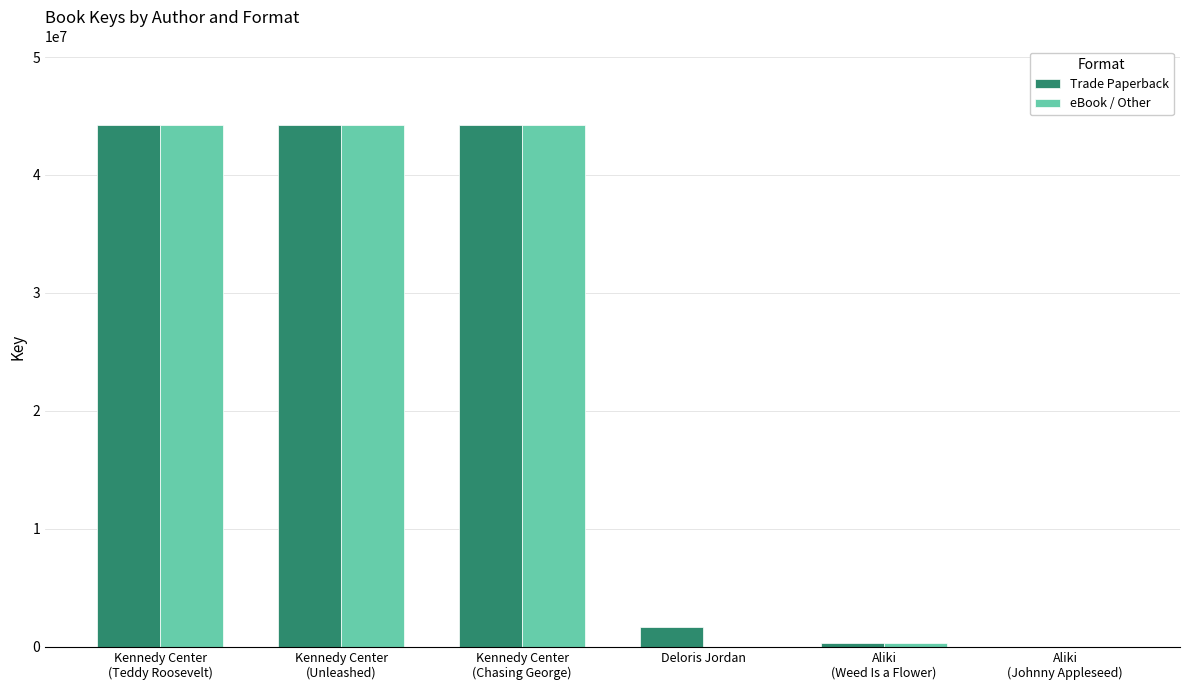

The value of eBook / Other at Deloris Jordan is 0. True or false?

True